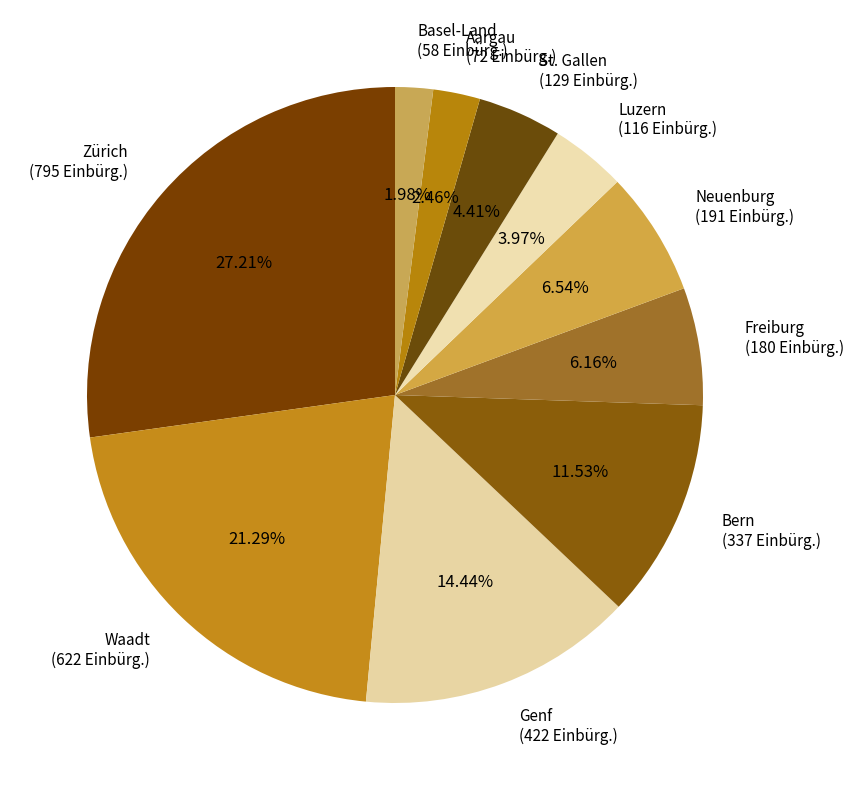

To the nearest percent, what is the difference between the Zürich and Waadt slice percentages?

6%